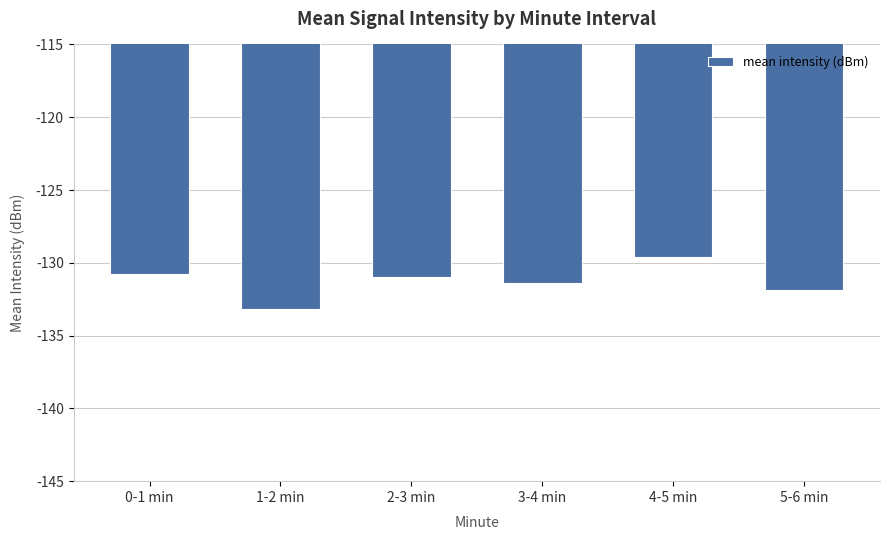

Reading right to left, list all the values displayed in this chart.

-131.9	-129.6	-131.4	-130.9	-133.2	-130.8